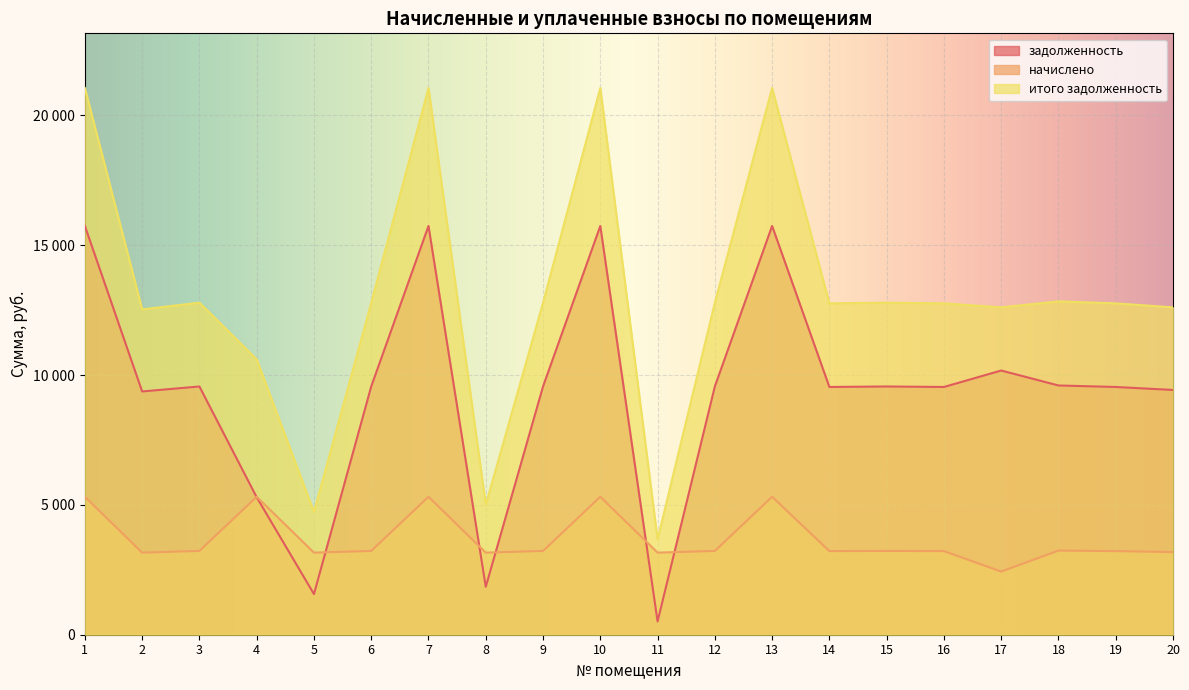

How many interior local valleys does the итого задолженность series have?

6